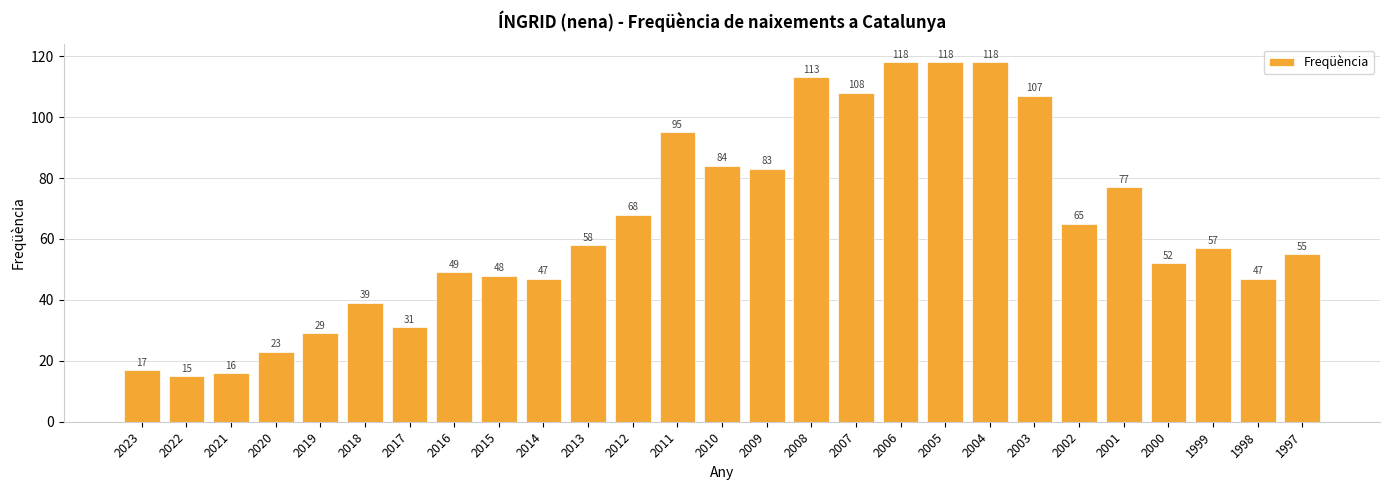

Reading left to right, list all the values displayed in this chart.

2023=17	2022=15	2021=16	2020=23	2019=29	2018=39	2017=31	2016=49	2015=48	2014=47	2013=58	2012=68	2011=95	2010=84	2009=83	2008=113	2007=108	2006=118	2005=118	2004=118	2003=107	2002=65	2001=77	2000=52	1999=57	1998=47	1997=55